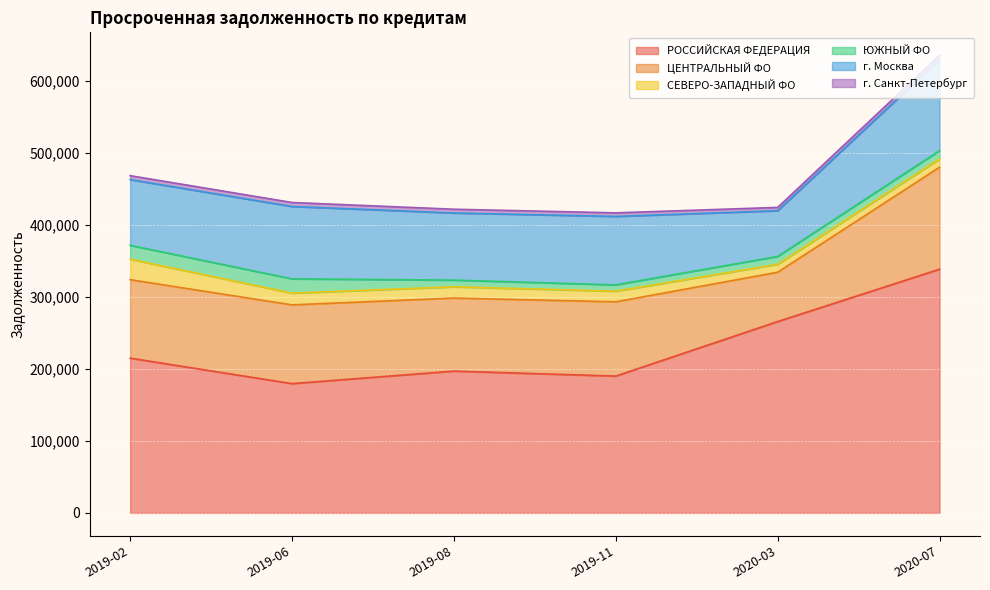

Rank the series by their maximum value, from lowest to highest.

г. Санкт-Петербург, ЮЖНЫЙ ФО, СЕВЕРО-ЗАПАДНЫЙ ФО, г. Москва, ЦЕНТРАЛЬНЫЙ ФО, РОССИЙСКАЯ ФЕДЕРАЦИЯ